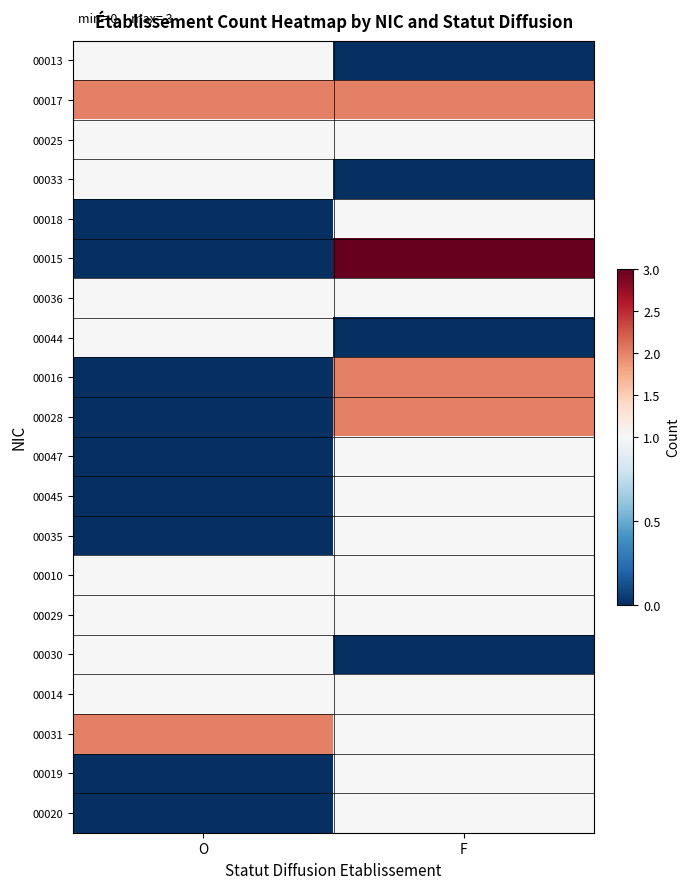

Reading left to right, what are all the values shown in this chart?

00013: O=1	F=0
00017: O=2	F=2
00025: O=1	F=1
00033: O=1	F=0
00018: O=0	F=1
00015: O=0	F=3
00036: O=1	F=1
00044: O=1	F=0
00016: O=0	F=2
00028: O=0	F=2
00047: O=0	F=1
00045: O=0	F=1
00035: O=0	F=1
00010: O=1	F=1
00029: O=1	F=1
00030: O=1	F=0
00014: O=1	F=1
00031: O=2	F=1
00019: O=0	F=1
00020: O=0	F=1